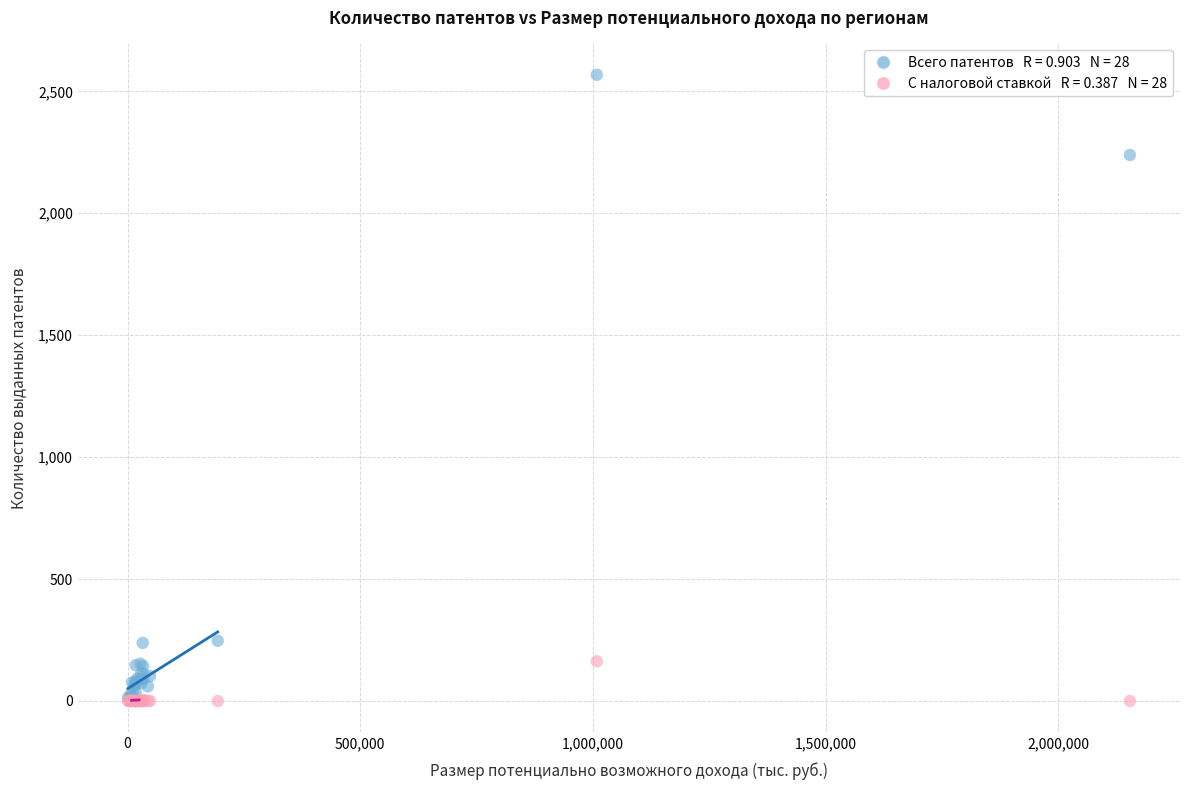

Across all series, what Y value is closest to 1284?

2239